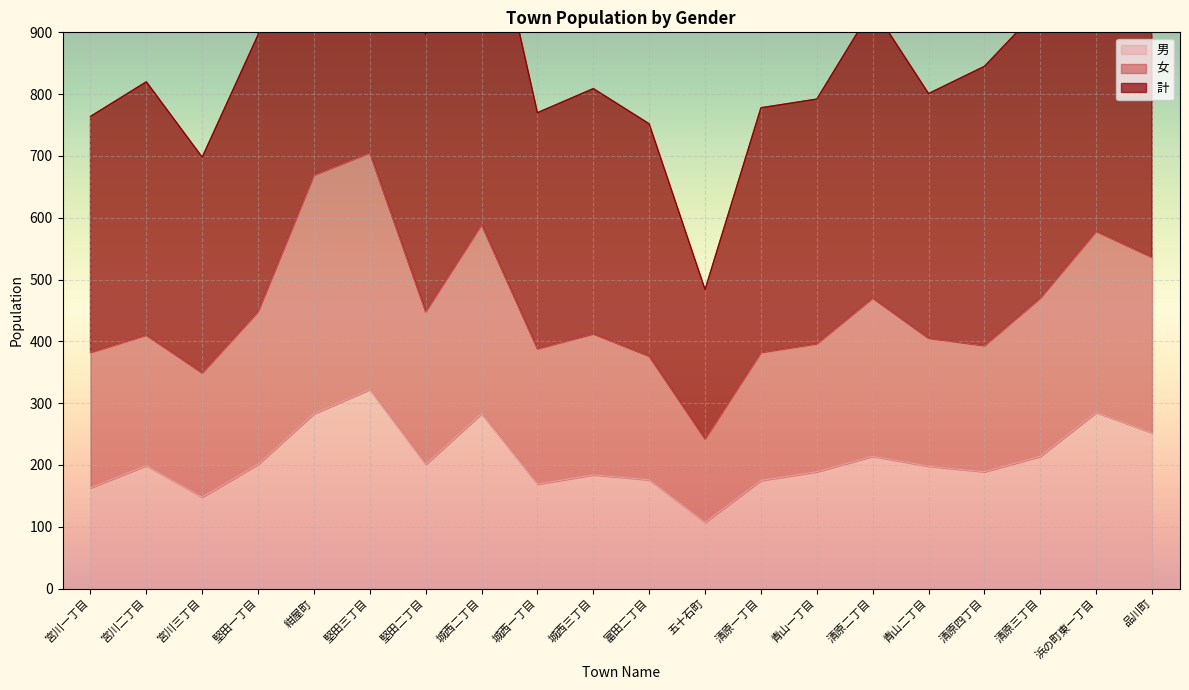

What is the maximum value for 男?

322